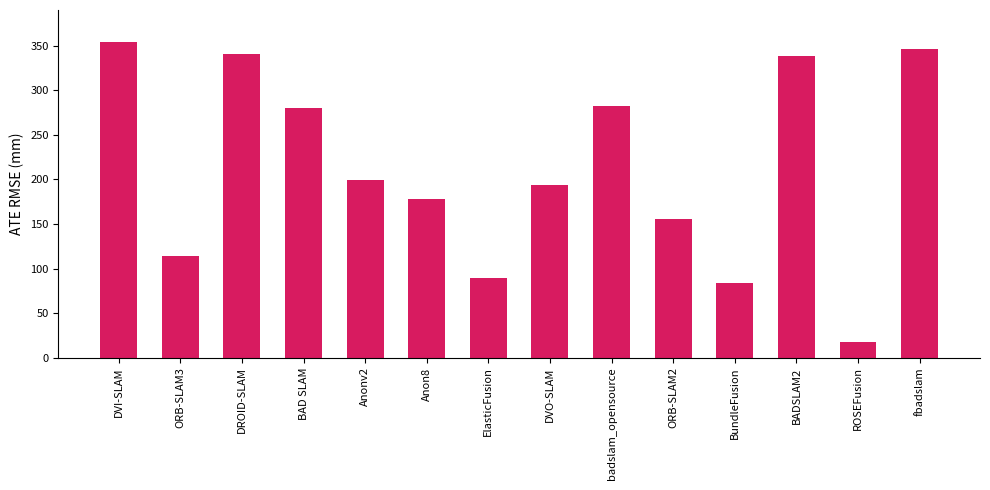

Is it true that the value at badslam_opensource is 282.4?

True